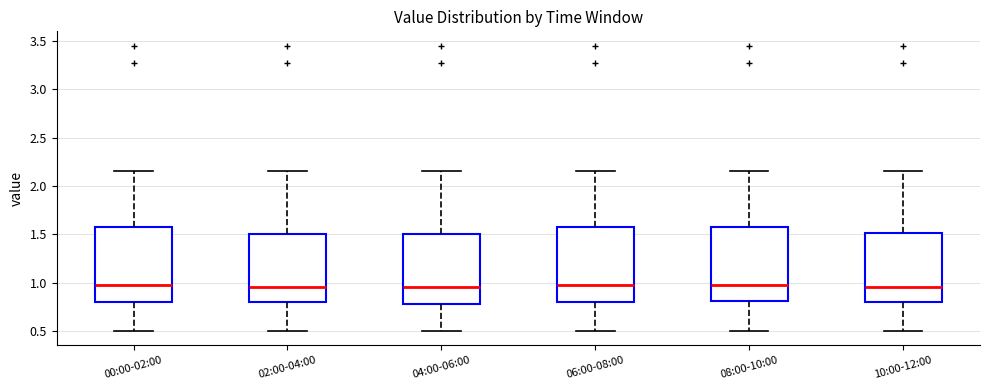

Reading left to right, transcribe this box plot: for each box, give where its median line is, the range the box spans, and where its two whiskers end, as read against the y-axis. The values are not printed on the chart, so give them approximately, as read against the axis.

00:00-02:00: median 1.00, box 0.80 to 1.55, whiskers 0.50 to 2.15
02:00-04:00: median 0.95, box 0.80 to 1.50, whiskers 0.50 to 2.15
04:00-06:00: median 0.95, box 0.80 to 1.50, whiskers 0.50 to 2.15
06:00-08:00: median 1.00, box 0.80 to 1.55, whiskers 0.50 to 2.15
08:00-10:00: median 1.00, box 0.80 to 1.55, whiskers 0.50 to 2.15
10:00-12:00: median 0.95, box 0.80 to 1.50, whiskers 0.50 to 2.15